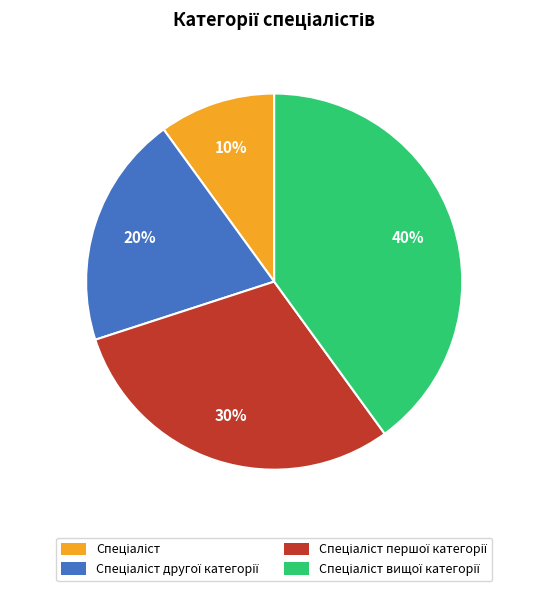

To the nearest percent, what is the average slice percentage?

25%